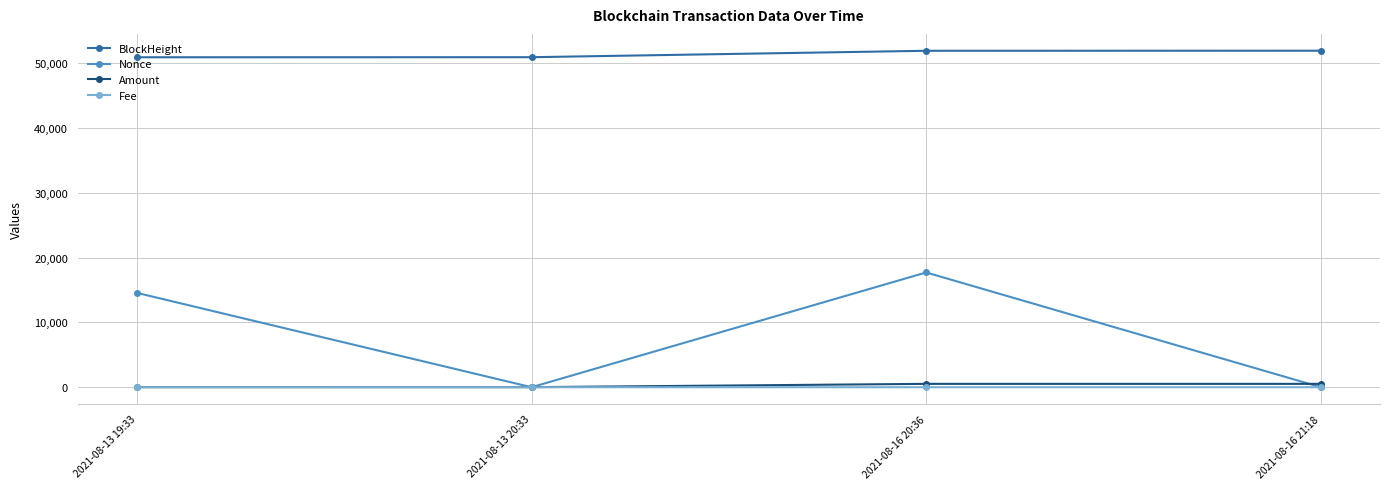

At how many categories does at least one series exceed 30011?

4